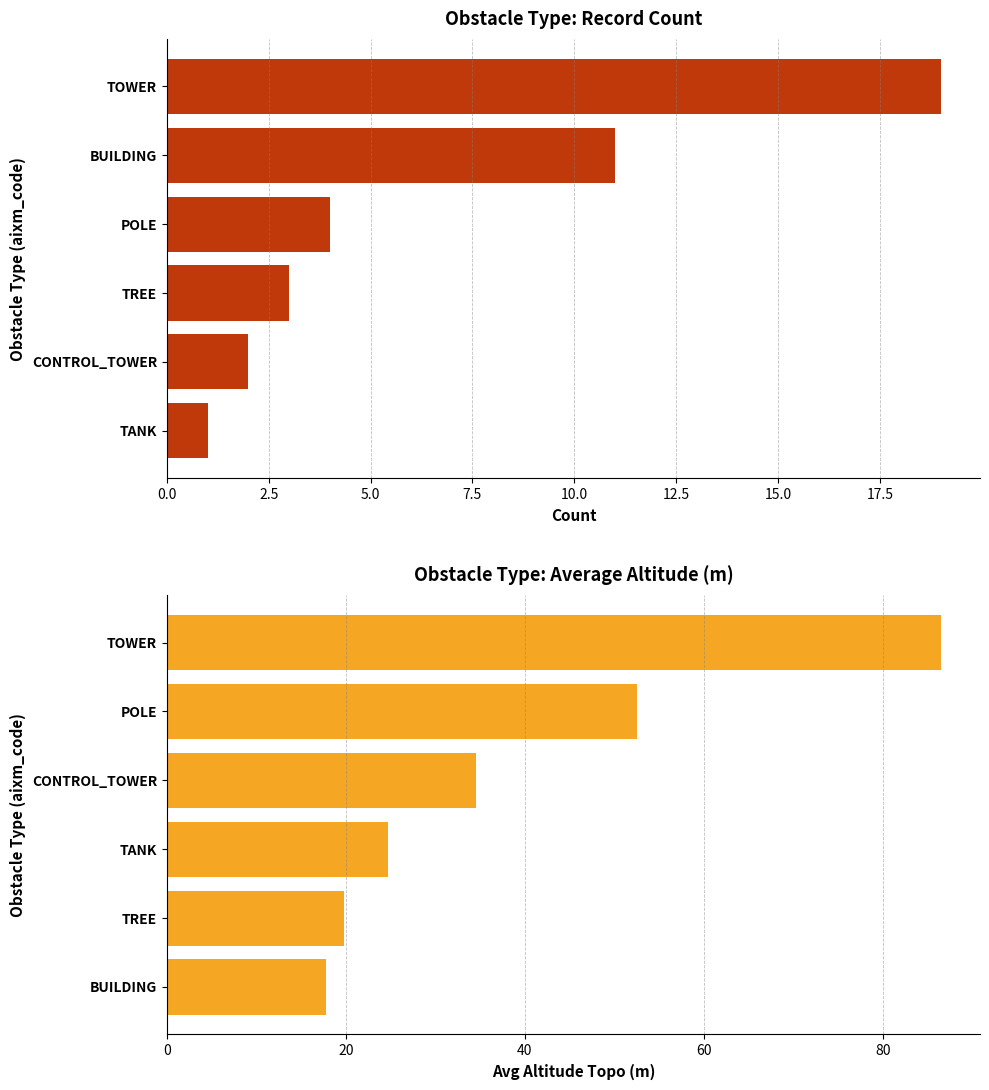

Rank the series at 7.5 from lowest to highest value.

Count, Avg Altitude